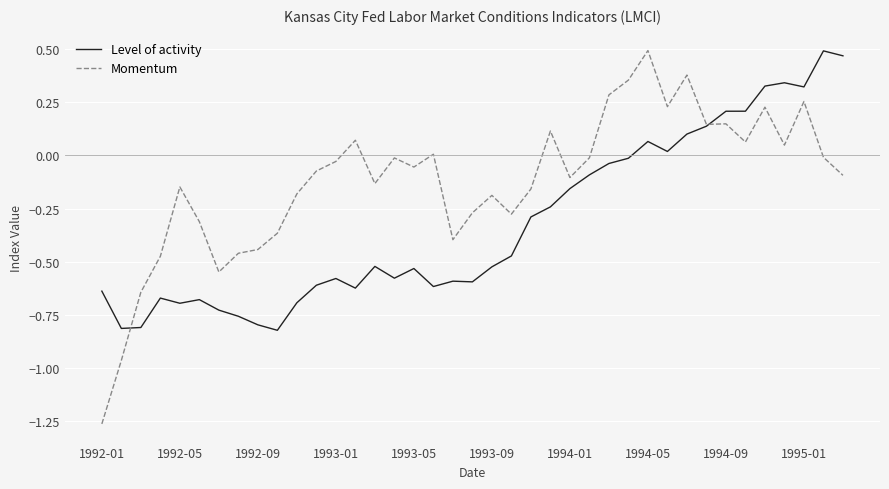

Which series has the largest total across all categories?

Momentum